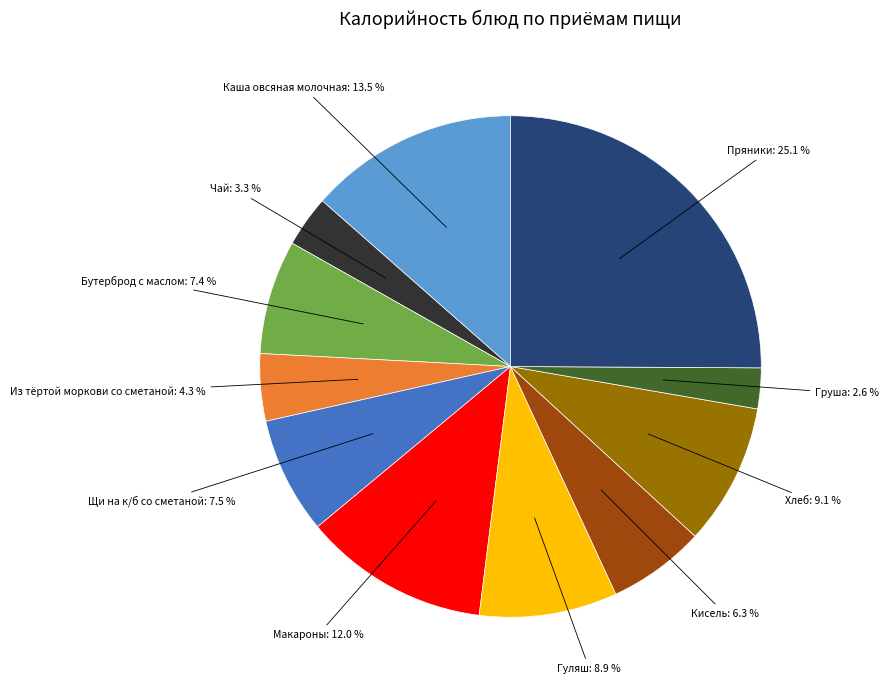

Does any single category account for the majority?

No